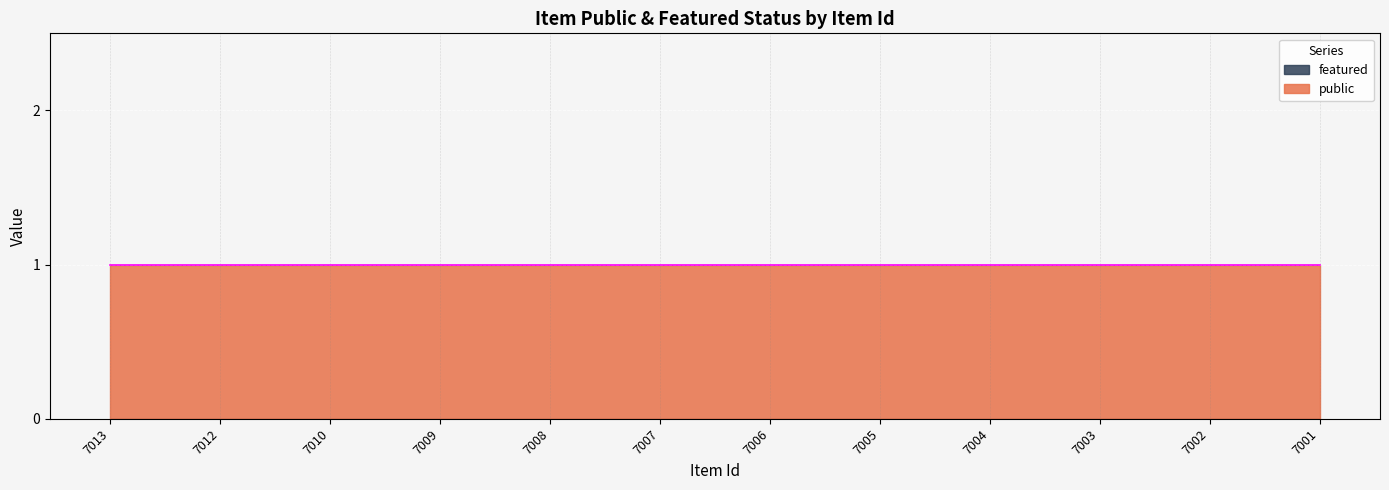

True or false: public has more than 0 interior local peaks.

False